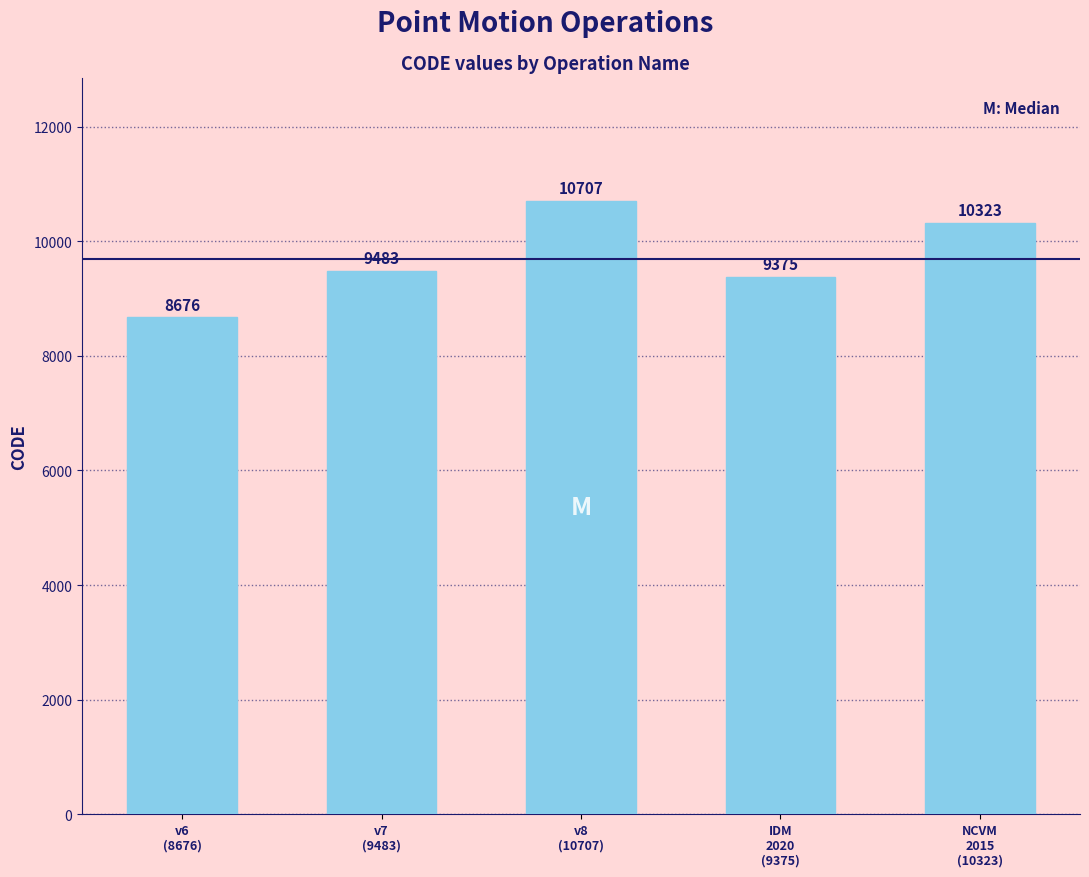

At which category does the chart reach its minimum across all series?

v6
(8676)